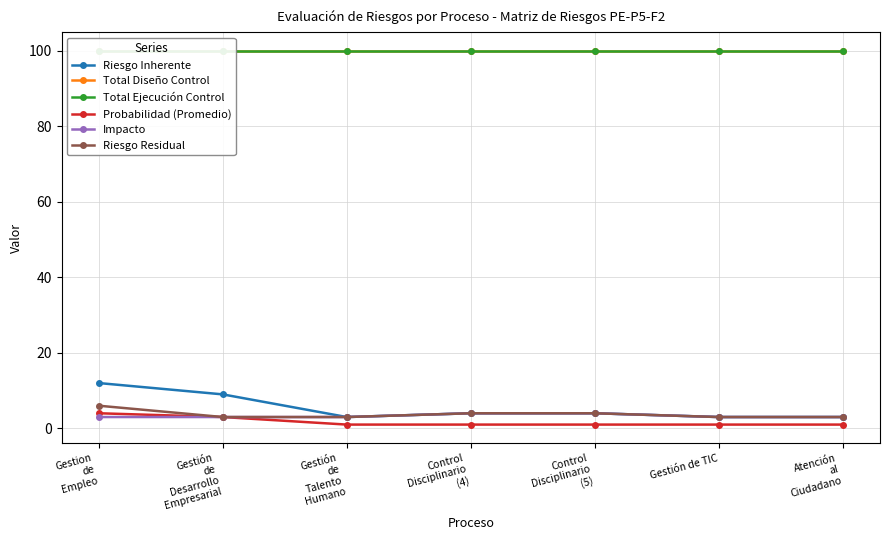

Rank the series at Control
Disciplinario
(4) from lowest to highest value.

Probabilidad (Promedio), Riesgo Inherente, Impacto, Riesgo Residual, Total Diseño Control, Total Ejecución Control